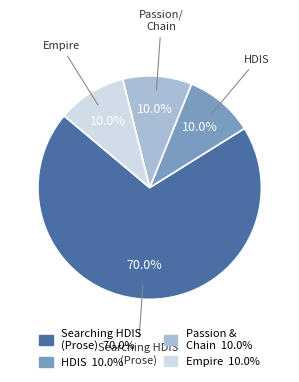

Which category has the biggest portion of the pie?

Searching HDIS (Prose) 70.0%